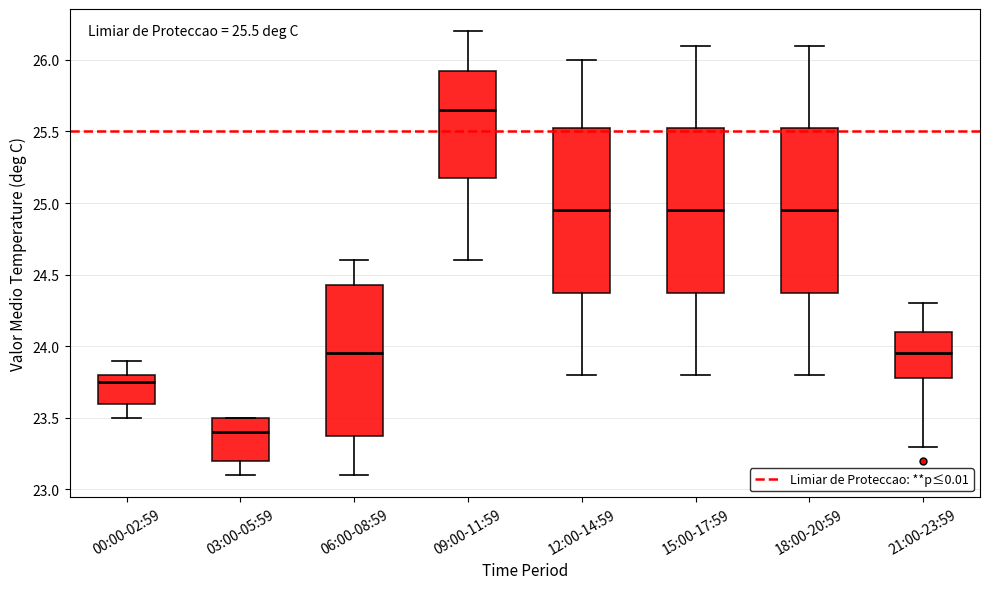

Which box's median line is the lowest?

03:00-05:59